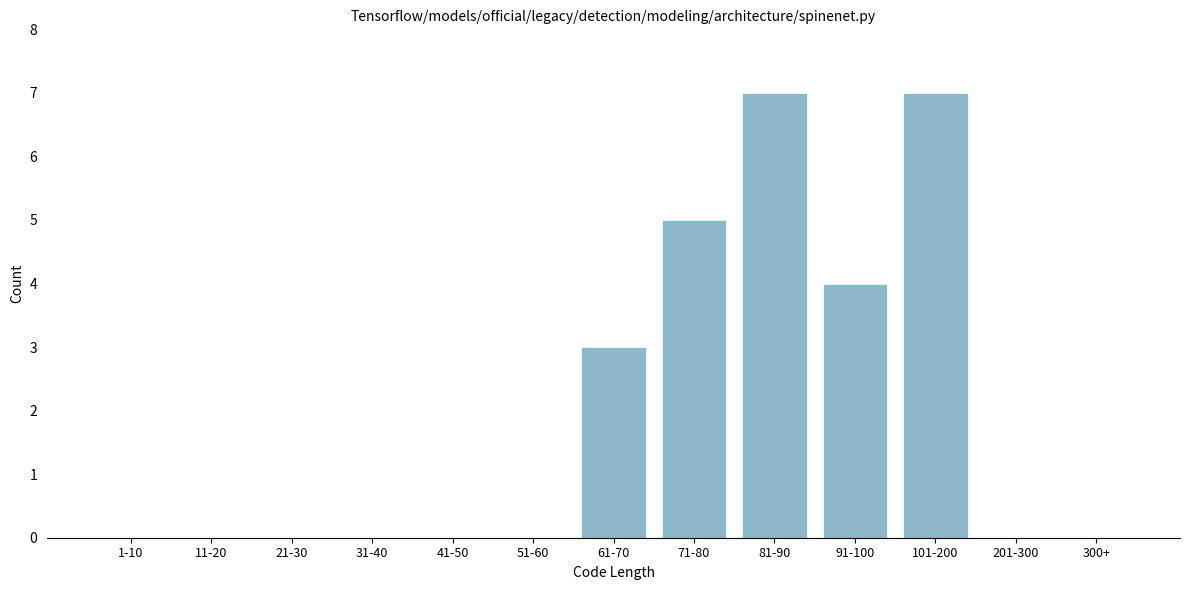

Reading left to right, list all the values displayed in this chart.

1-10=0	11-20=0	21-30=0	31-40=0	41-50=0	51-60=0	61-70=3	71-80=5	81-90=7	91-100=4	101-200=7	201-300=0	300+=0